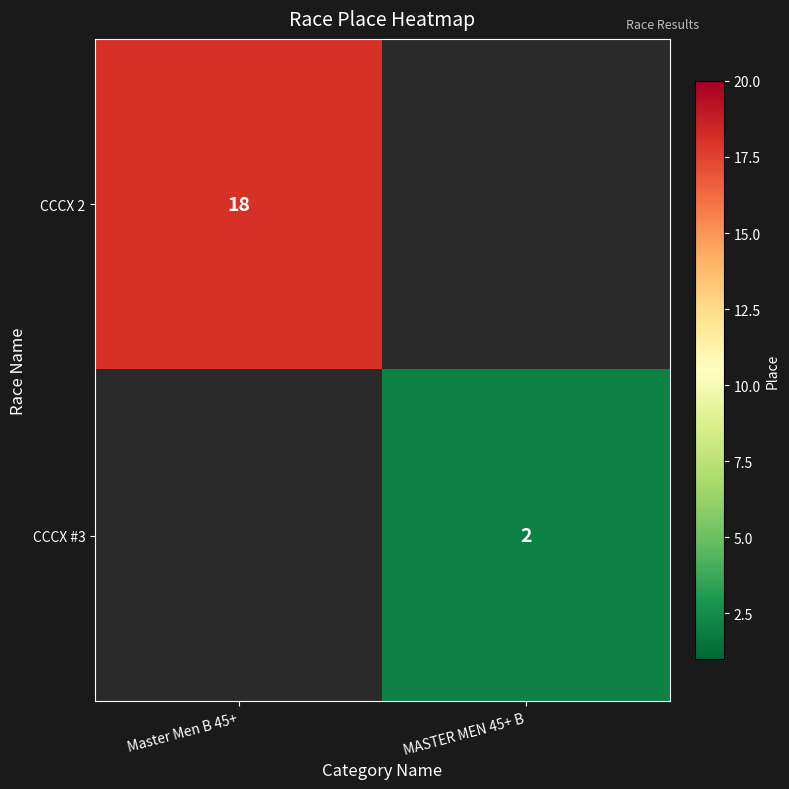

The CCCX #3 series shows 3 at MASTER MEN 45+ B. True or false?

False